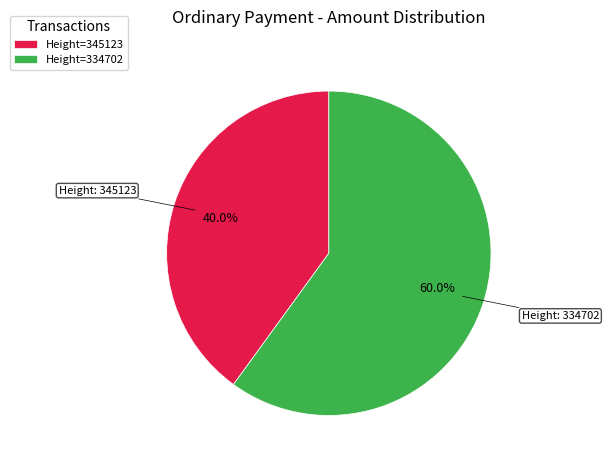

How many slices are in this pie chart?

2